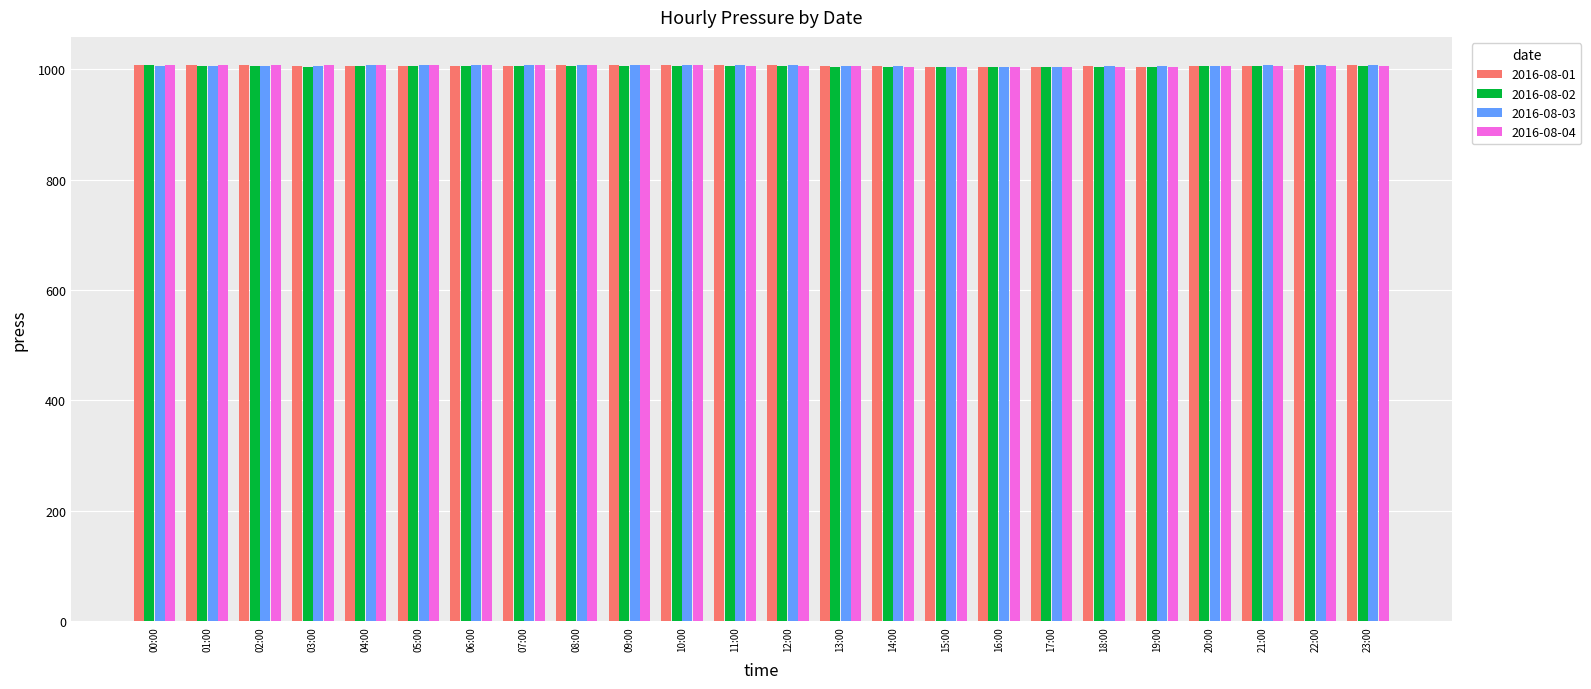

What position from the right is 17:00?

7